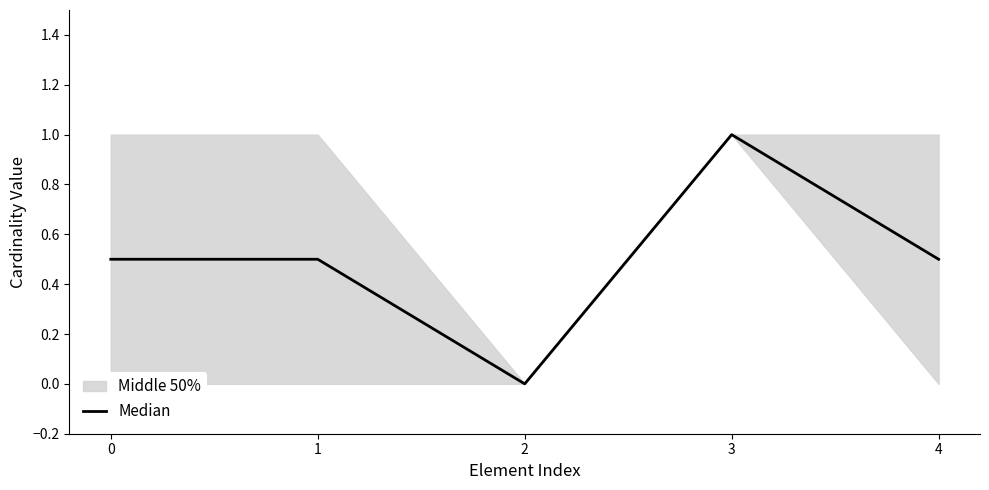

List the labels in order of value, smallest first.

2, 0, 1, 4, 3